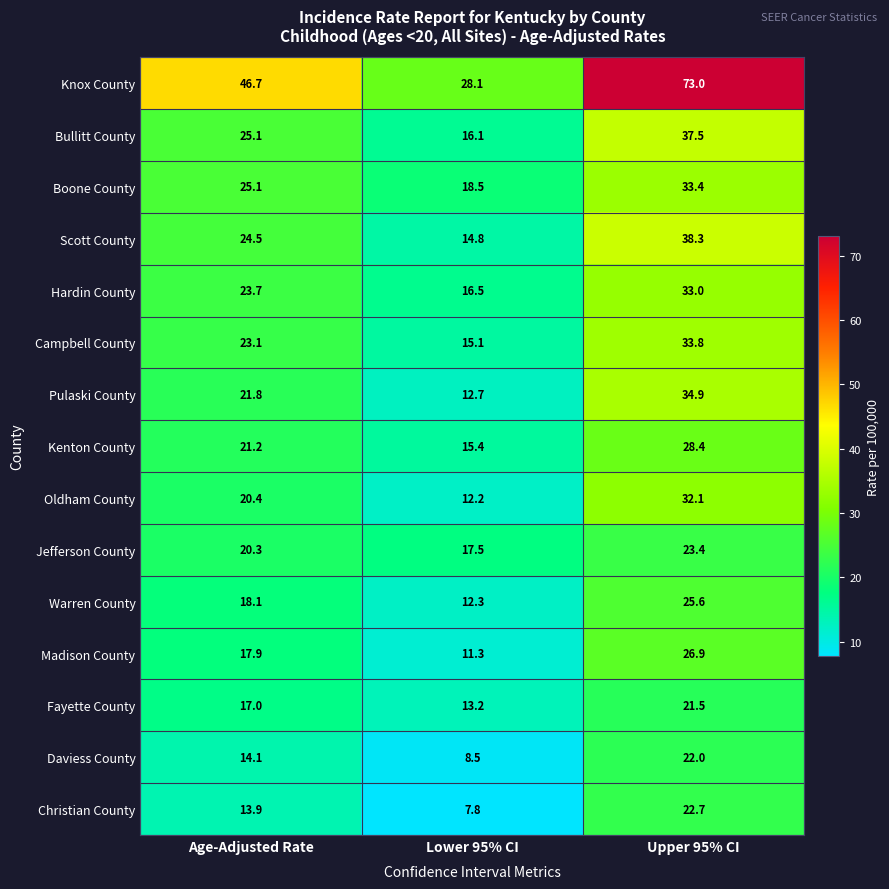

Which series changed the most between Age-Adjusted Rate and Upper 95% CI?

Knox County